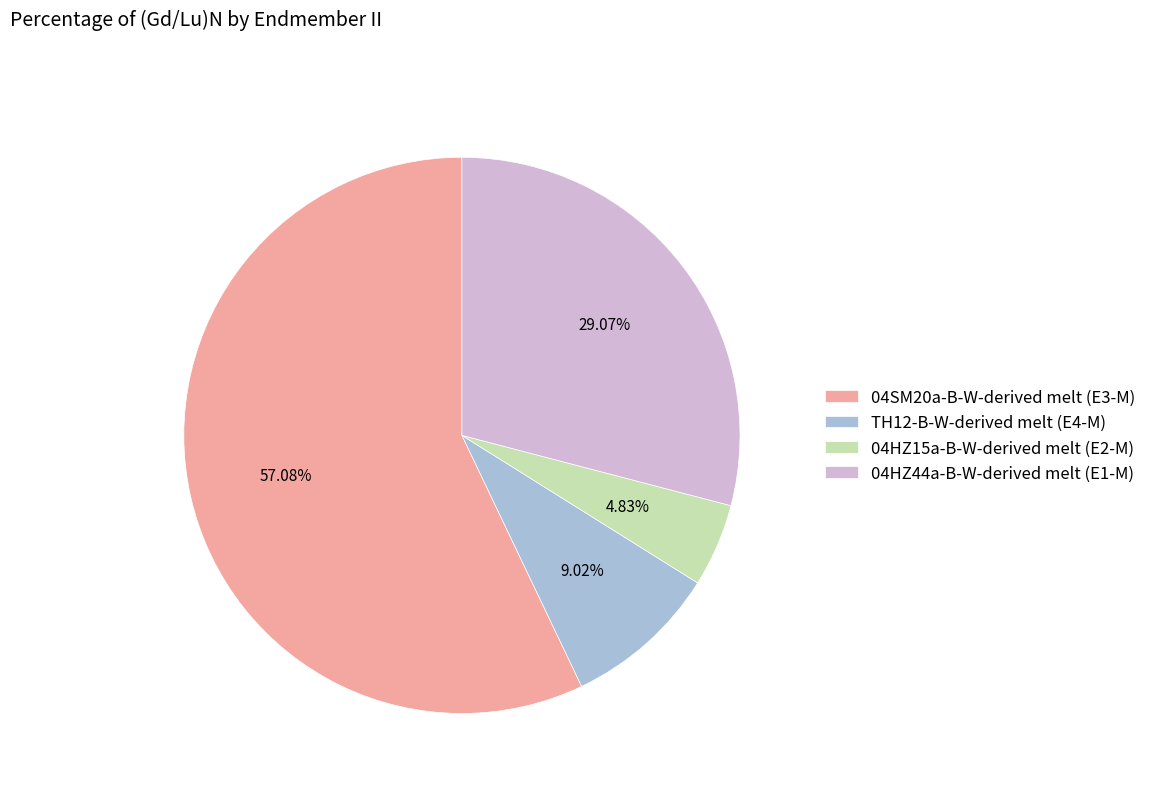

How many slices are in this pie chart?

4